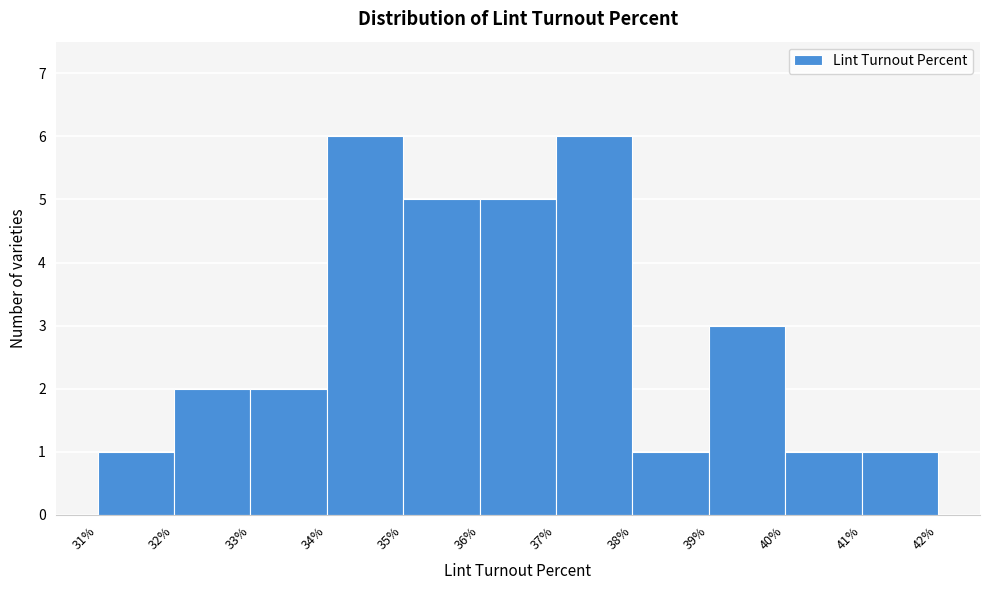

Reading left to right, list every bar in this chart as the range it spans on the x-axis followed by its height. The values are not printed on the chart, so give them approximately, as read against the axis.

31% to 32%: 1
32% to 33%: 2
33% to 34%: 2
34% to 35%: 6
35% to 36%: 5
36% to 37%: 5
37% to 38%: 6
38% to 39%: 1
39% to 40%: 3
40% to 41%: 1
41% to 42%: 1